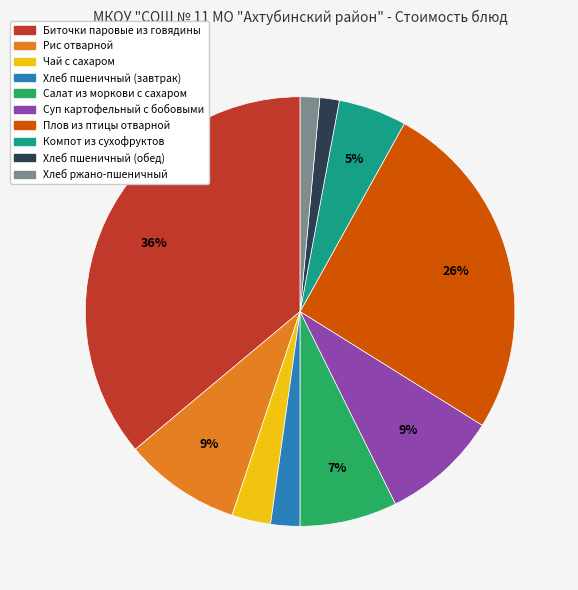

How many segments does this pie chart have?

10